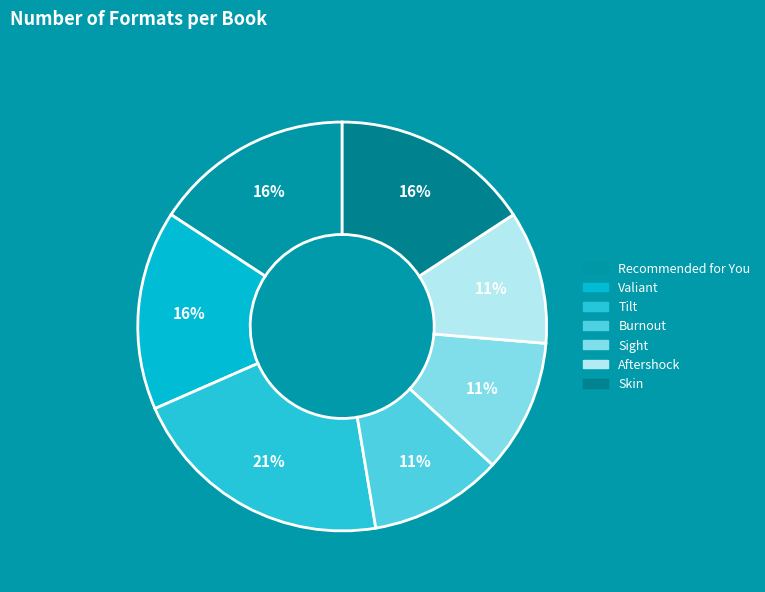

What portion of the pie excludes Skin?

84.2%